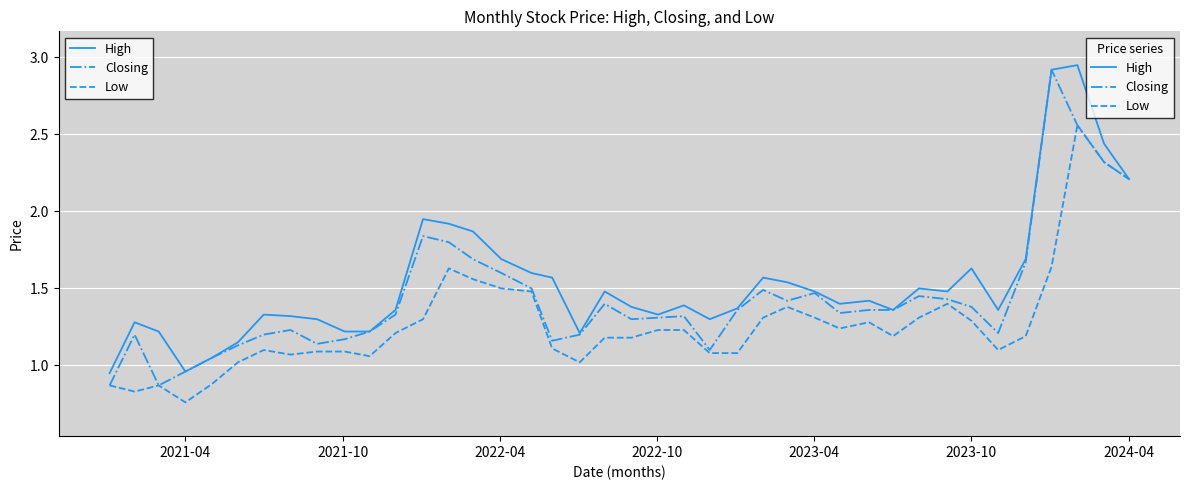

What are all the series names shown in the legend?

High, Closing, Low